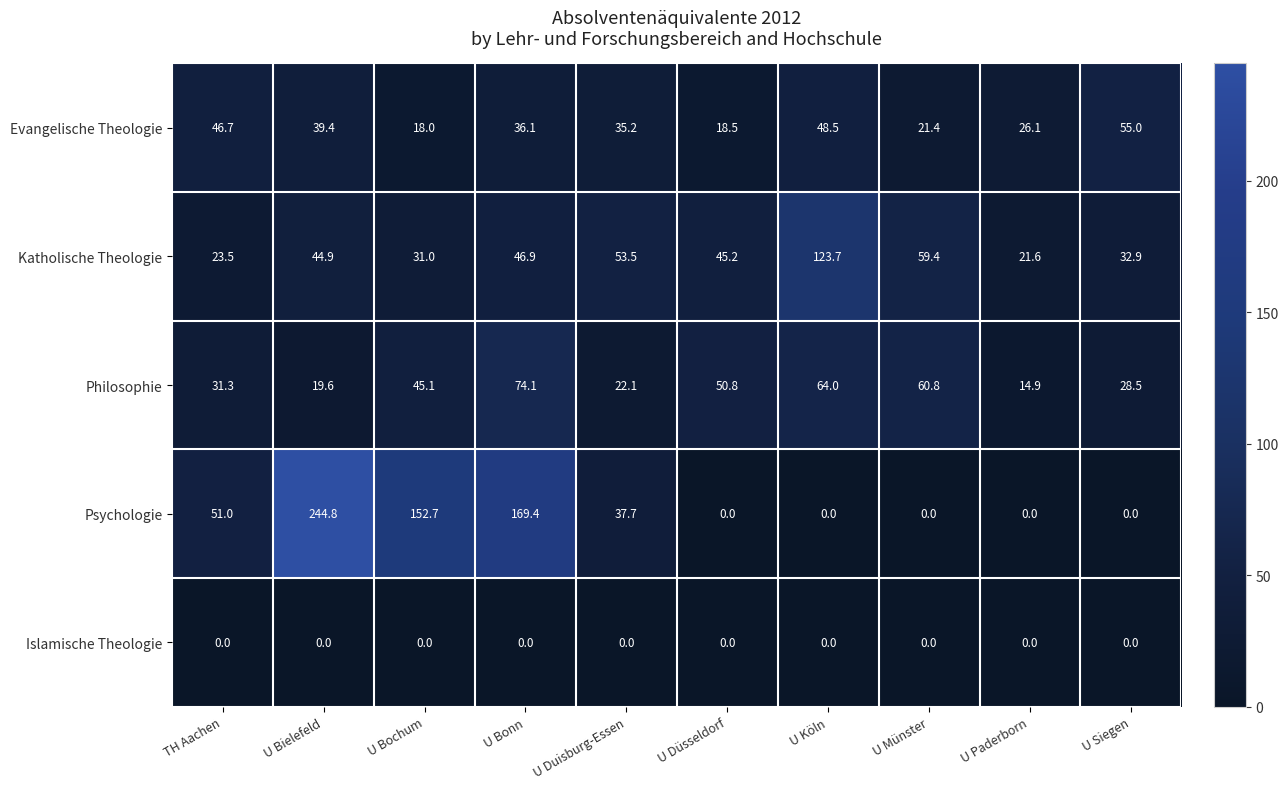

What is the spread (max minus min) of values at U Bielefeld?

244.8